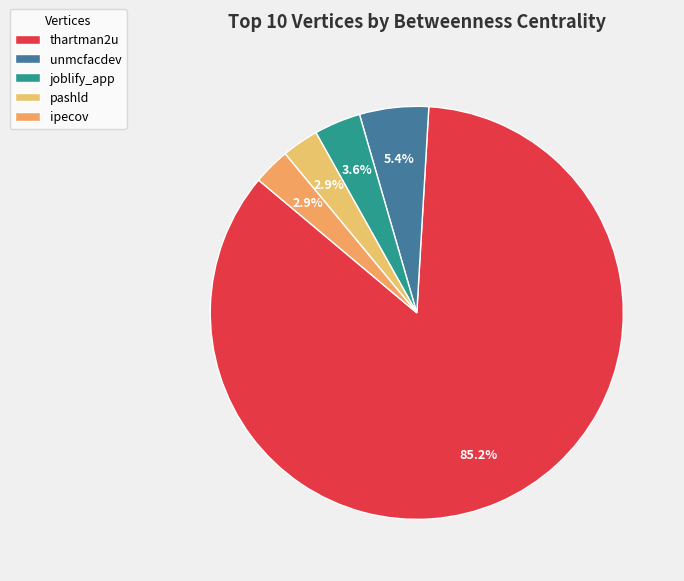

Combined, what portion of the pie is joblify_app and pashld?

6.5%